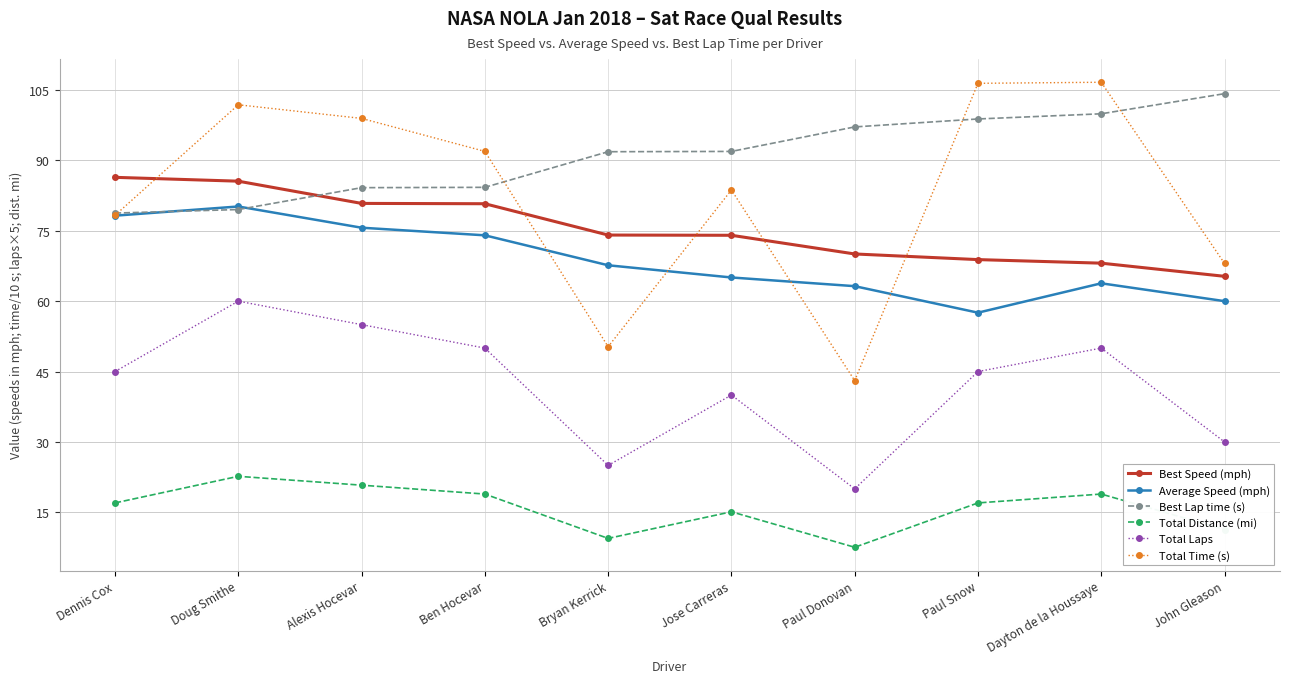

At Paul Snow, list the series in order from smallest to largest.

Total Distance (mi), Total Laps, Average Speed (mph), Best Speed (mph), Best Lap time (s), Total Time (s)